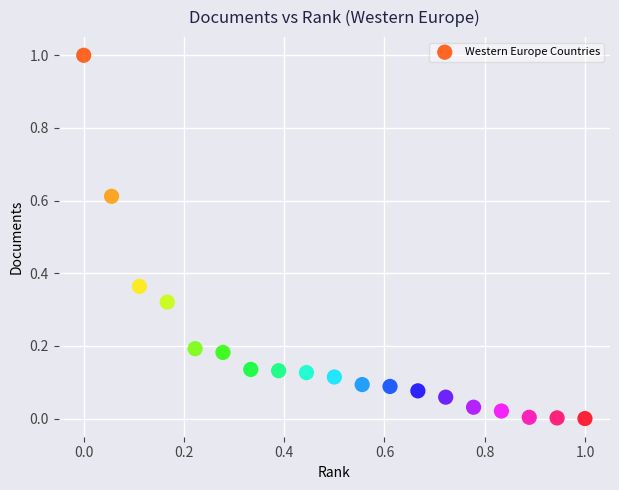

What is the range of Y values (max minus min)?

1.0